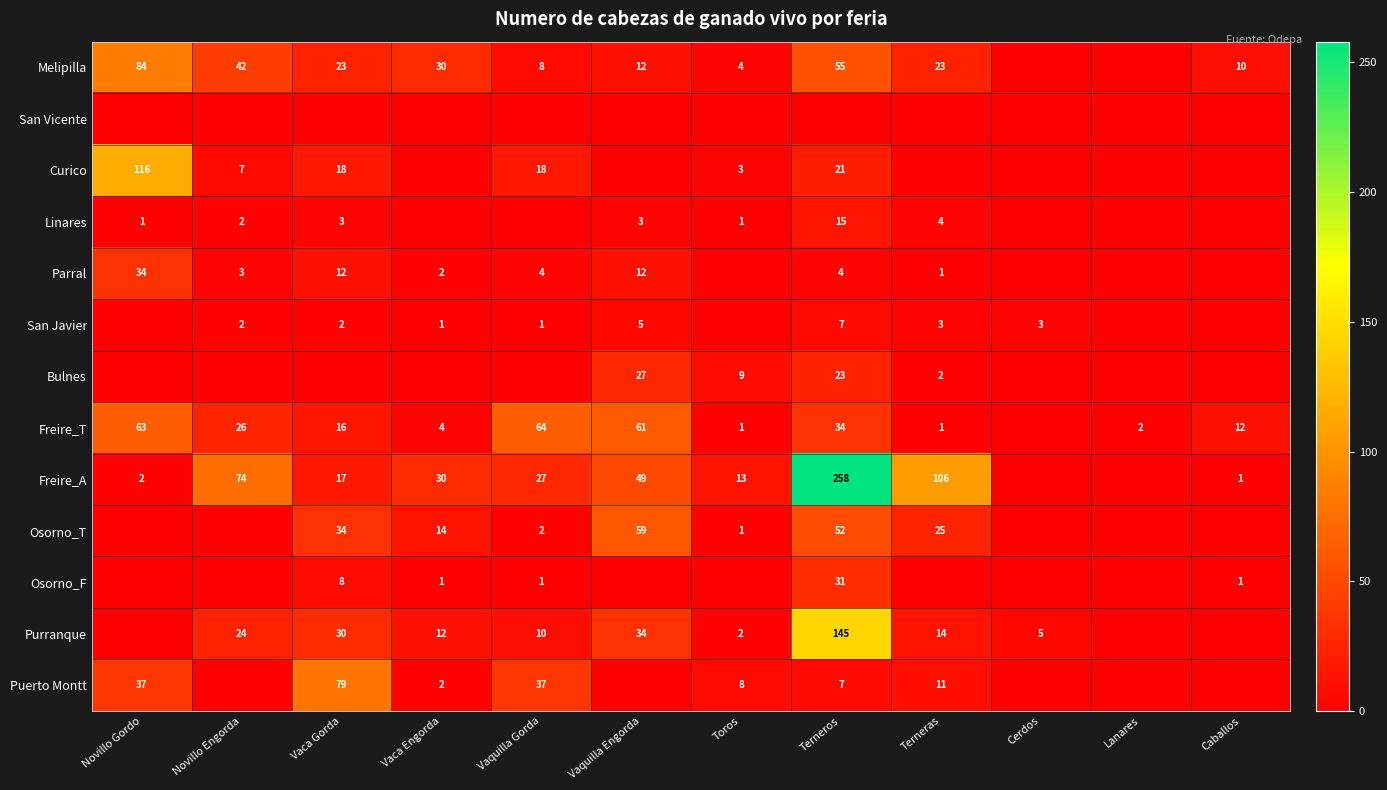

What is the sum of the Freire_T values at Vaca Gorda and Vaquilla Gorda?

80